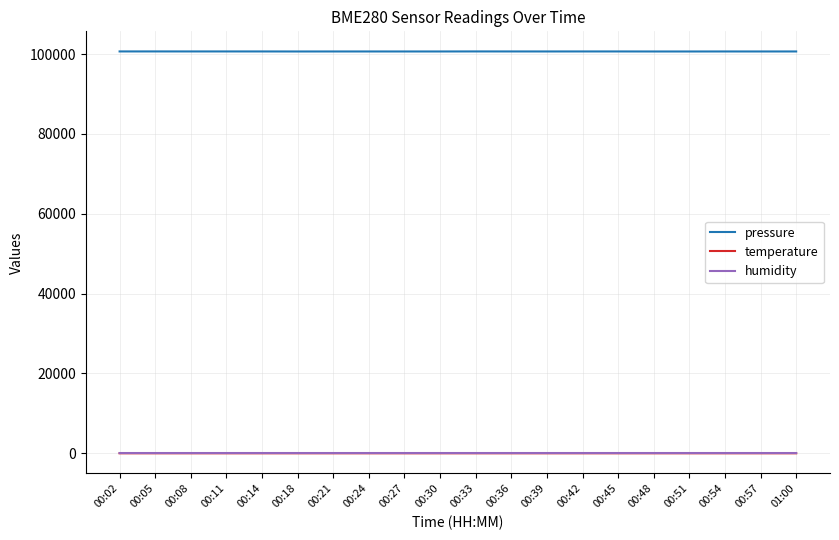

True or false: pressure and temperature intersect in this chart.

False